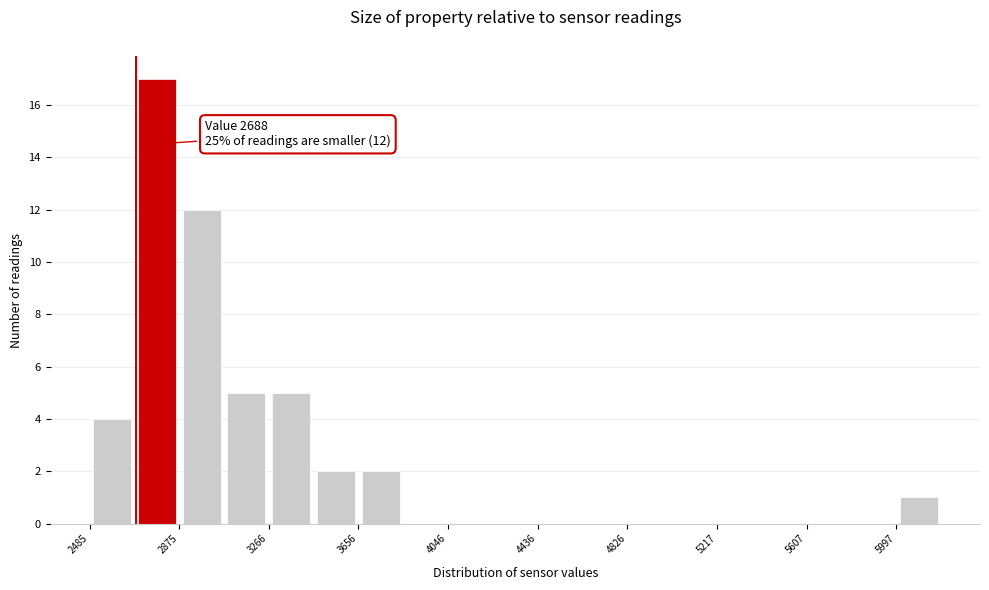

Read against the x-axis, roughly where is the centre of the tallest bar?

2800